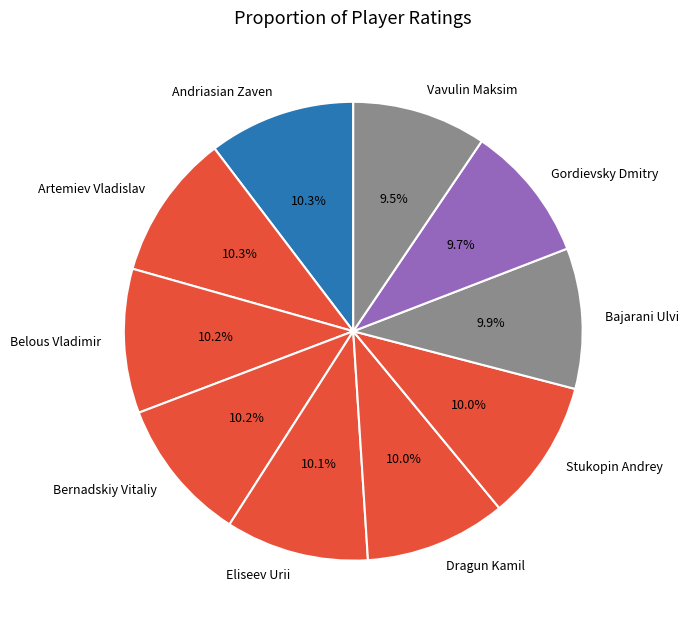

To the nearest percent, what portion does Gordievsky Dmitry represent?

10%